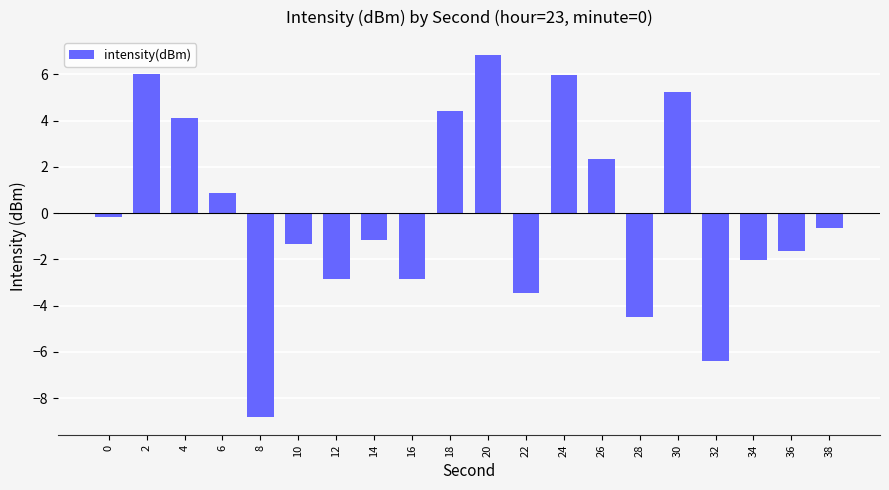

True or false: the data shows -7.4 at 28.

False